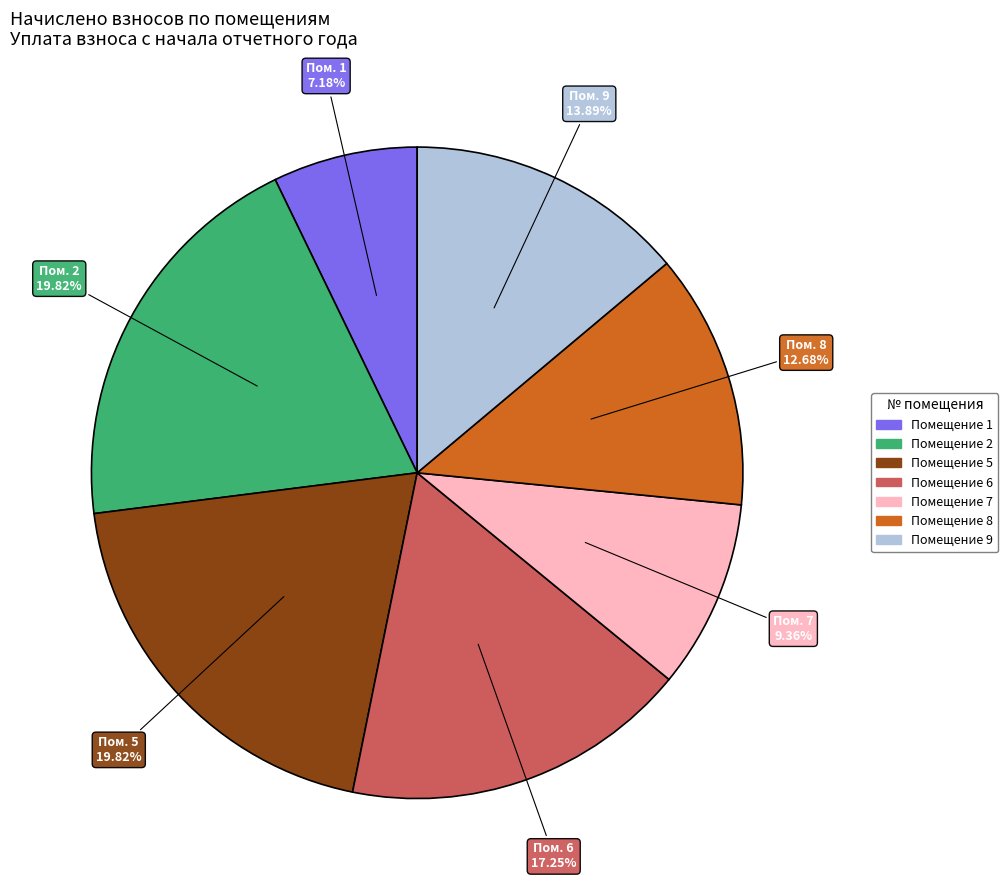

Is there any slice that represents more than half of the pie?

No